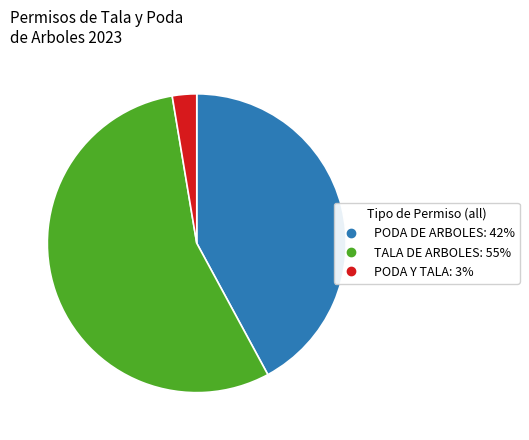

Does any single category account for the majority?

Yes